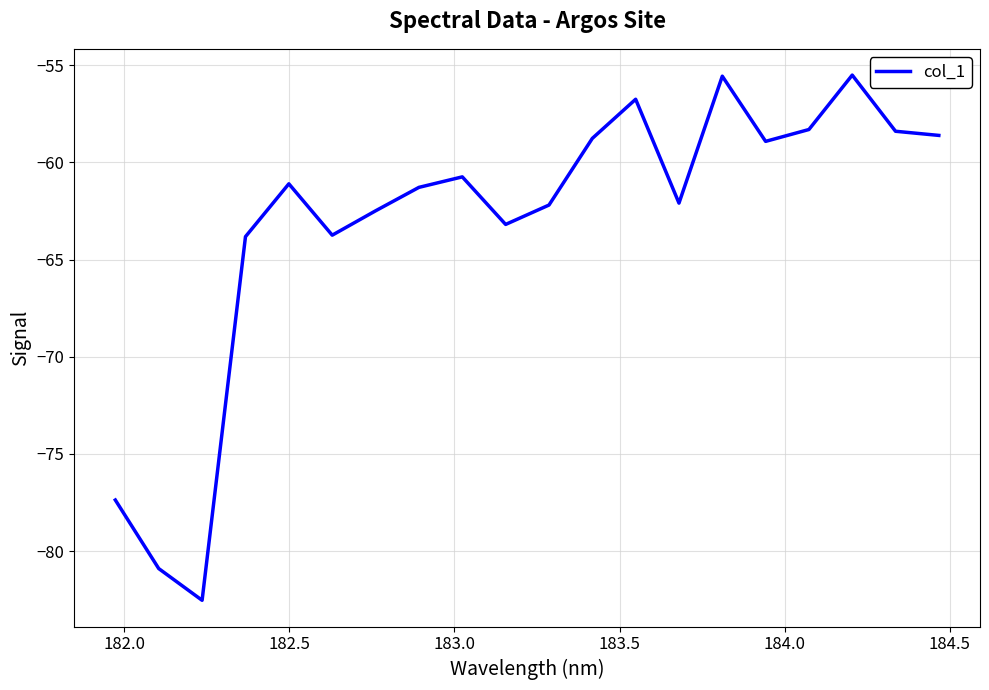

What is the maximum value shown in the chart?

-55.5